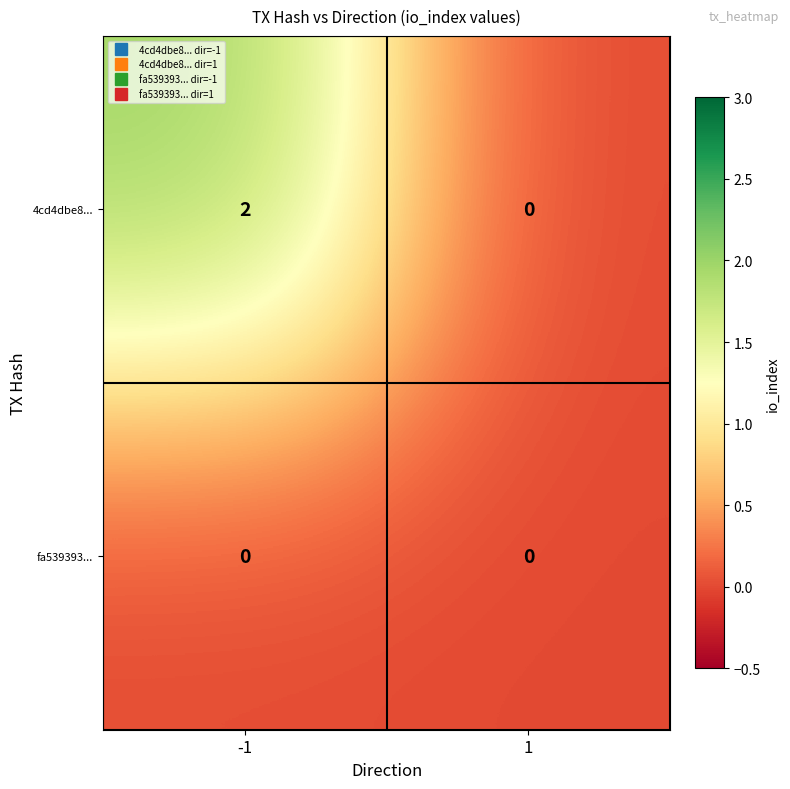

Which series changed the most between -1 and 1?

4cd4dbe8...